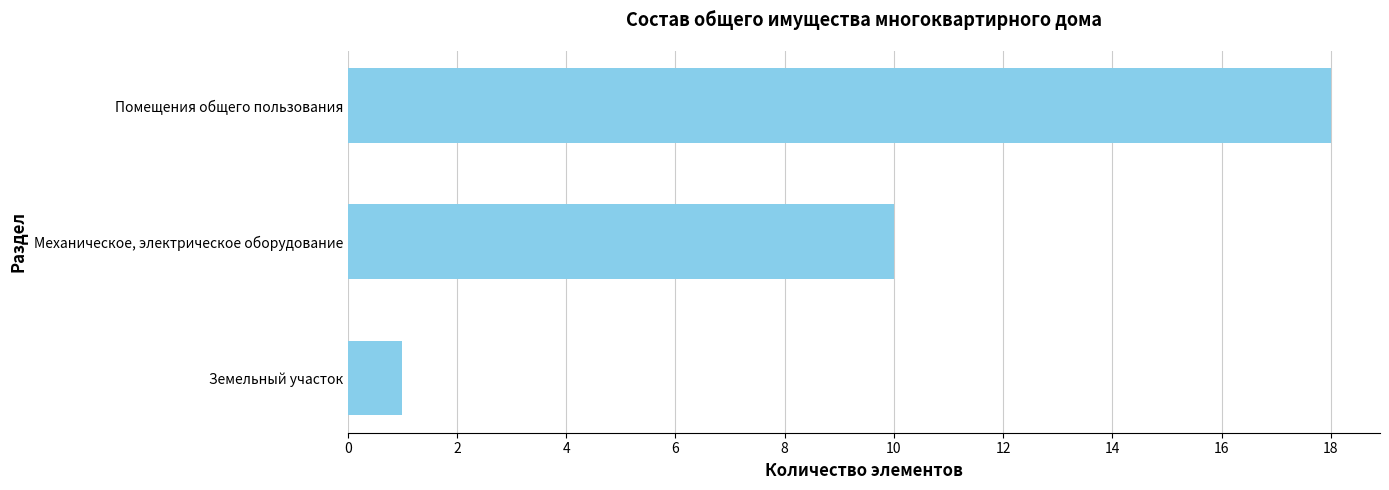

Which category has the lowest value across all series?

Земельный участок